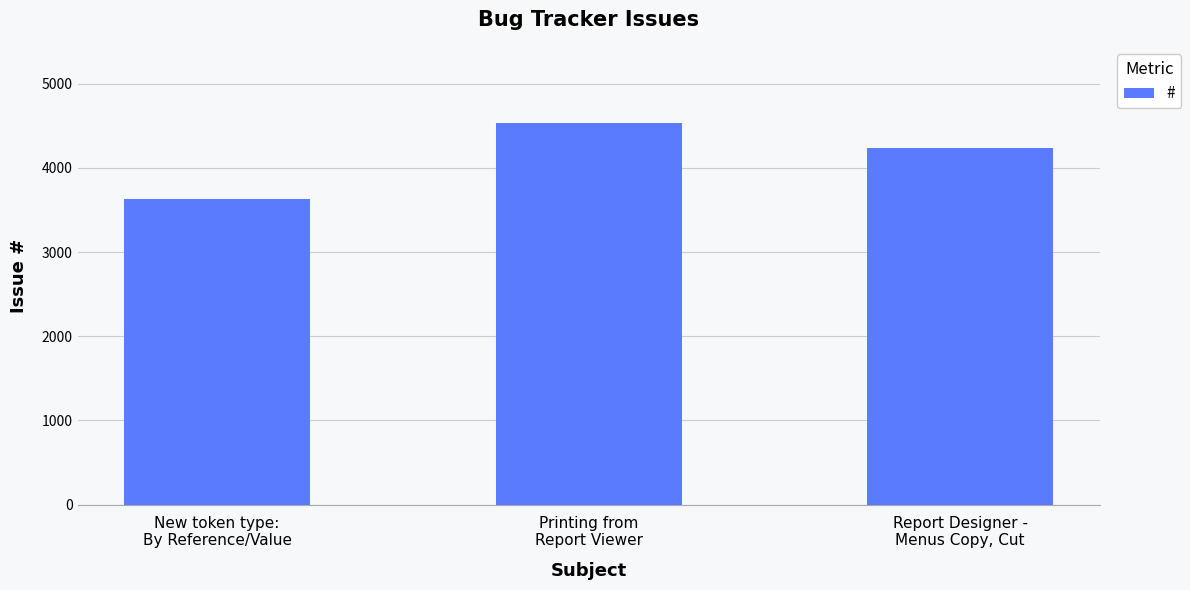

Which has a higher value, New token type:
By Reference/Value or Report Designer -
Menus Copy, Cut?

Report Designer -
Menus Copy, Cut